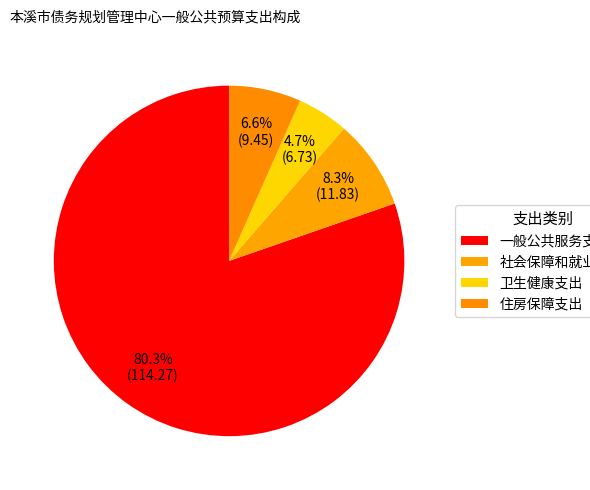

What percentage is the 一般公共服务支出 slice, to the nearest percent?

80%